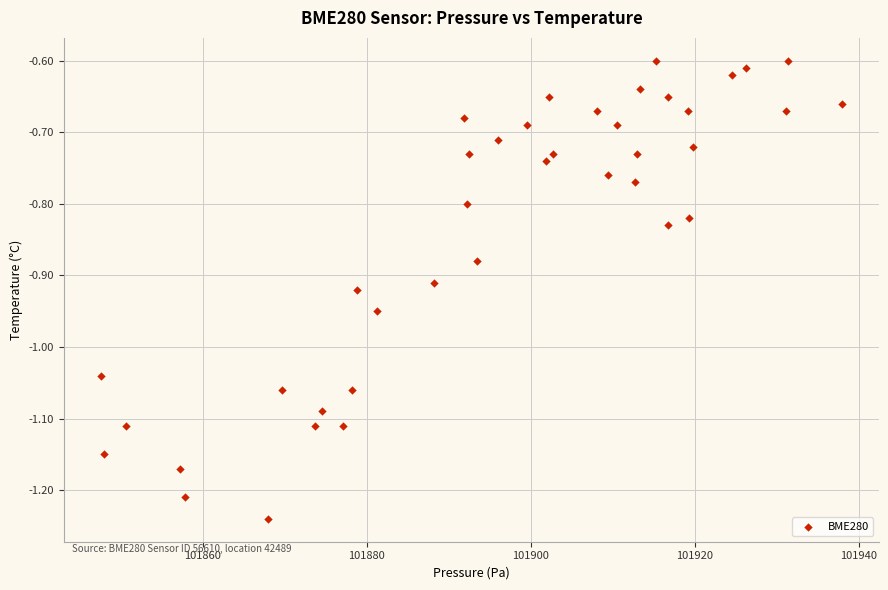

What is the range of X values (max minus min)?

90.4